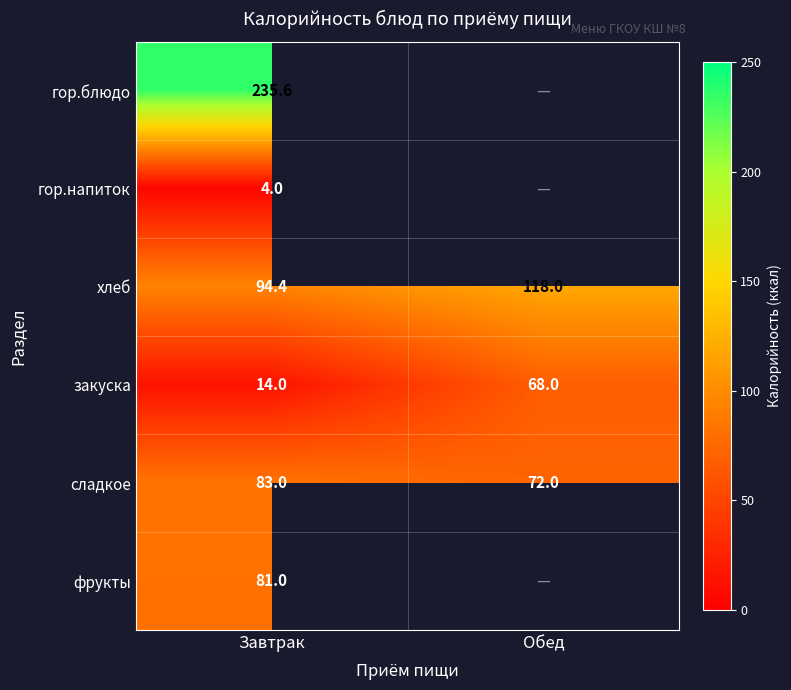

What is the difference between the maximum and minimum values in the закуска series?

54.0